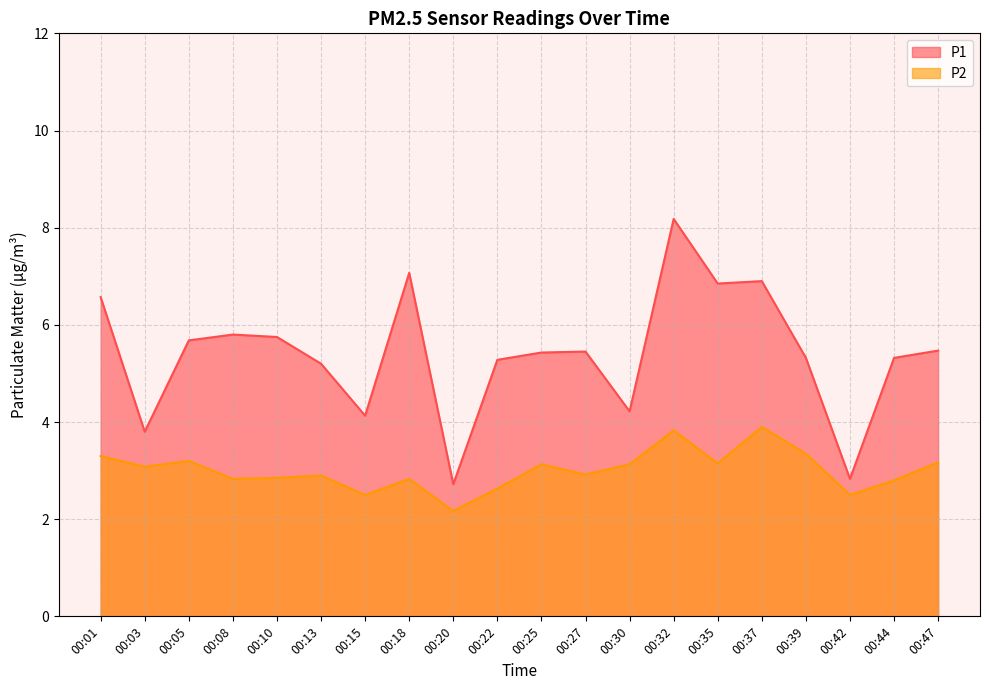

What is the value of the P2 point at the 13th from the left?

3.1